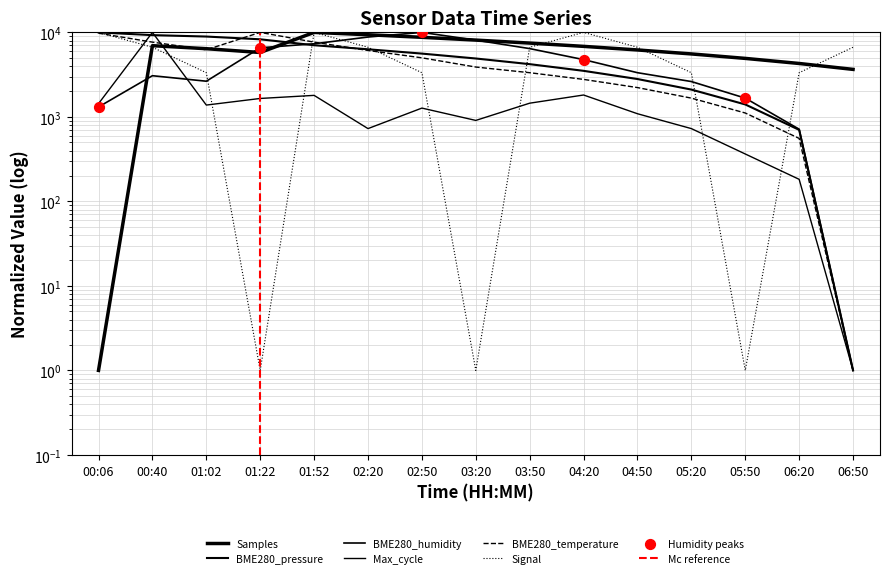

Is the value of Samples at 00:06 greater than the value of BME280_temperature at 02:50?

No